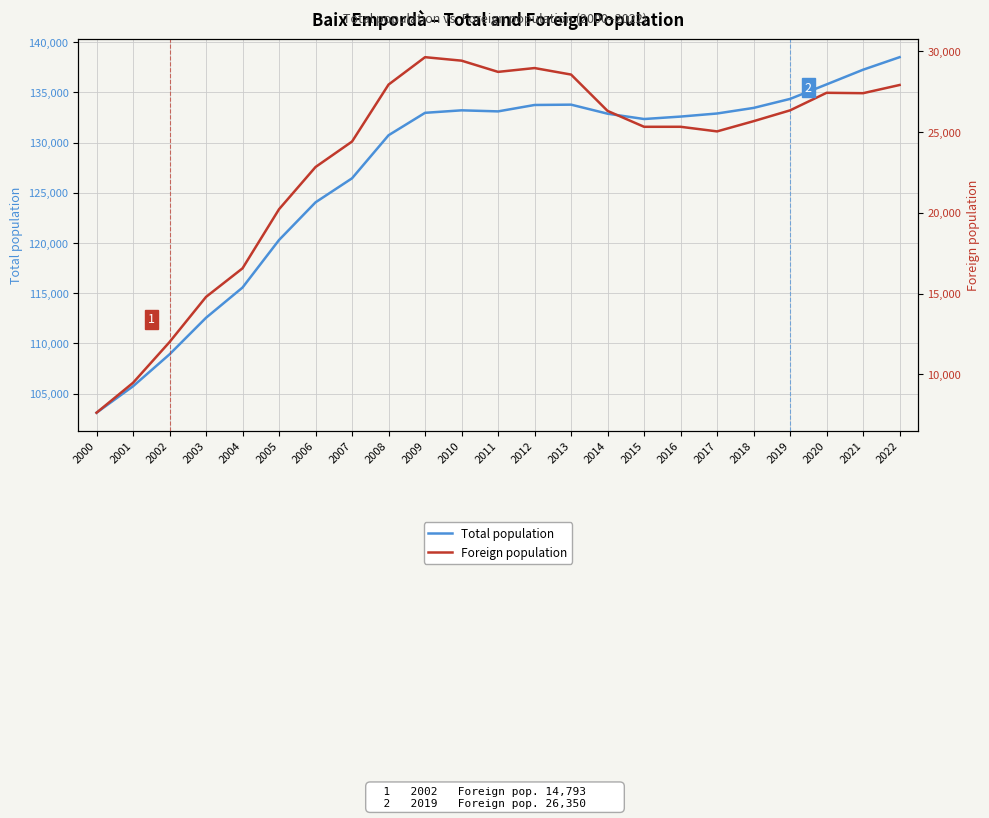

How many interior local valleys does the Foreign population series have?

4